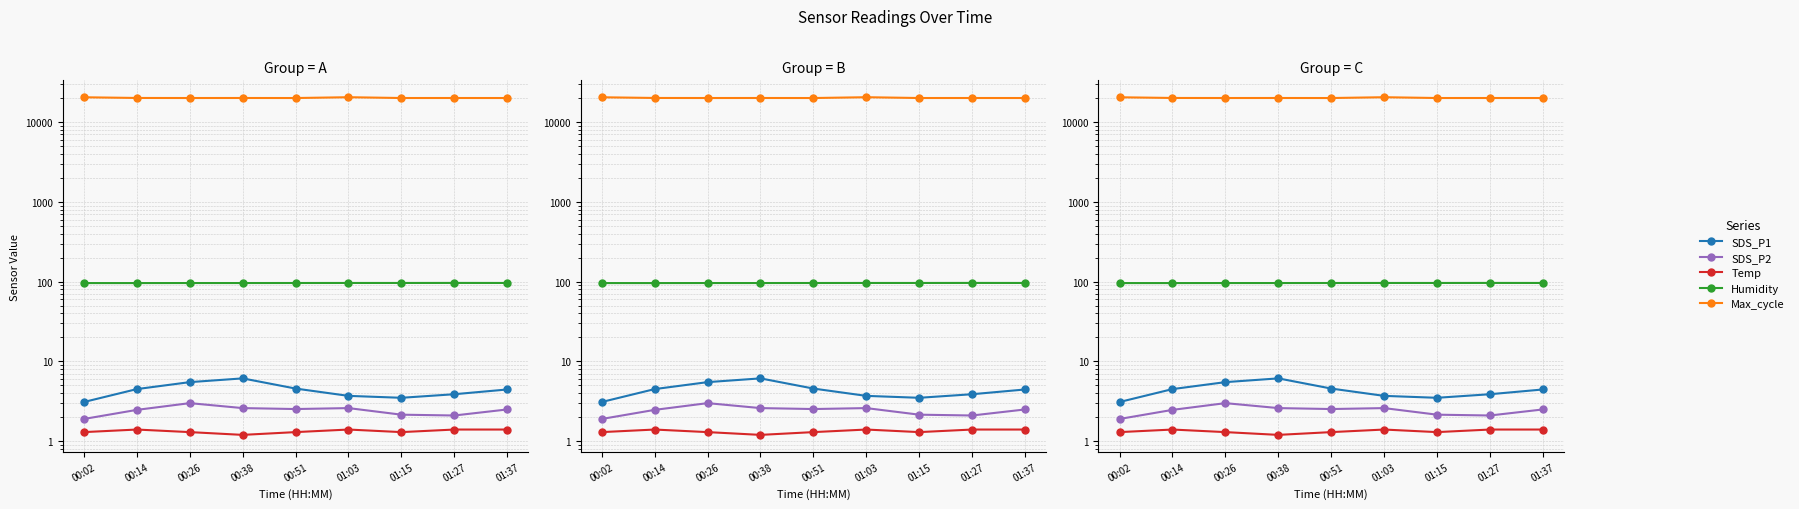

What are all the series names shown in the legend?

SDS_P1, SDS_P2, Temp, Humidity, Max_cycle